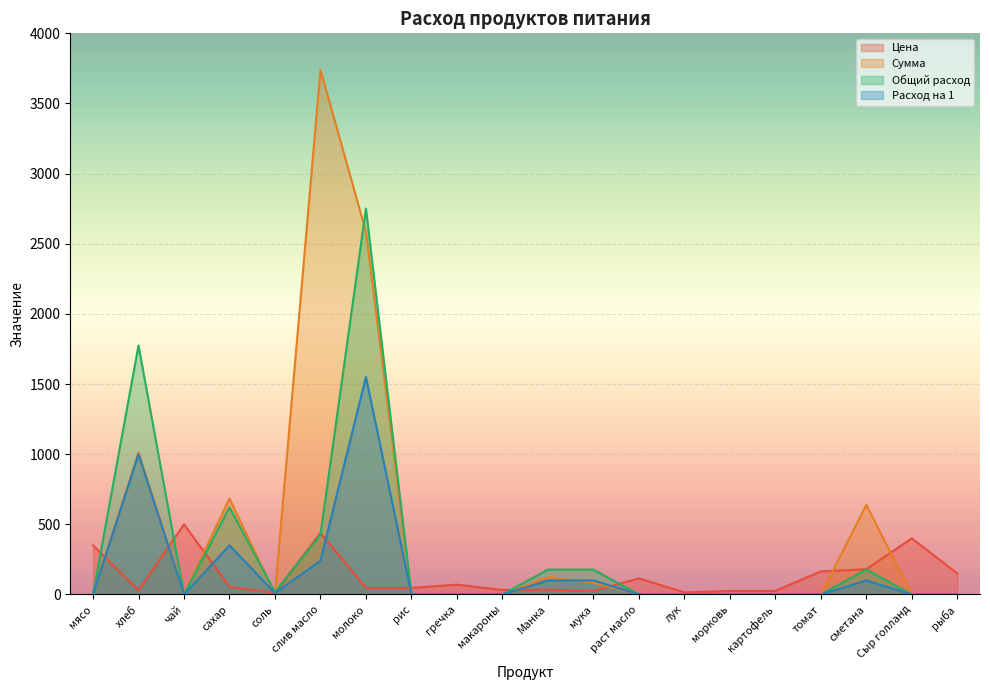

At макароны, list the series in order from smallest to largest.

Сумма, Общий расход, Расход на 1, Цена